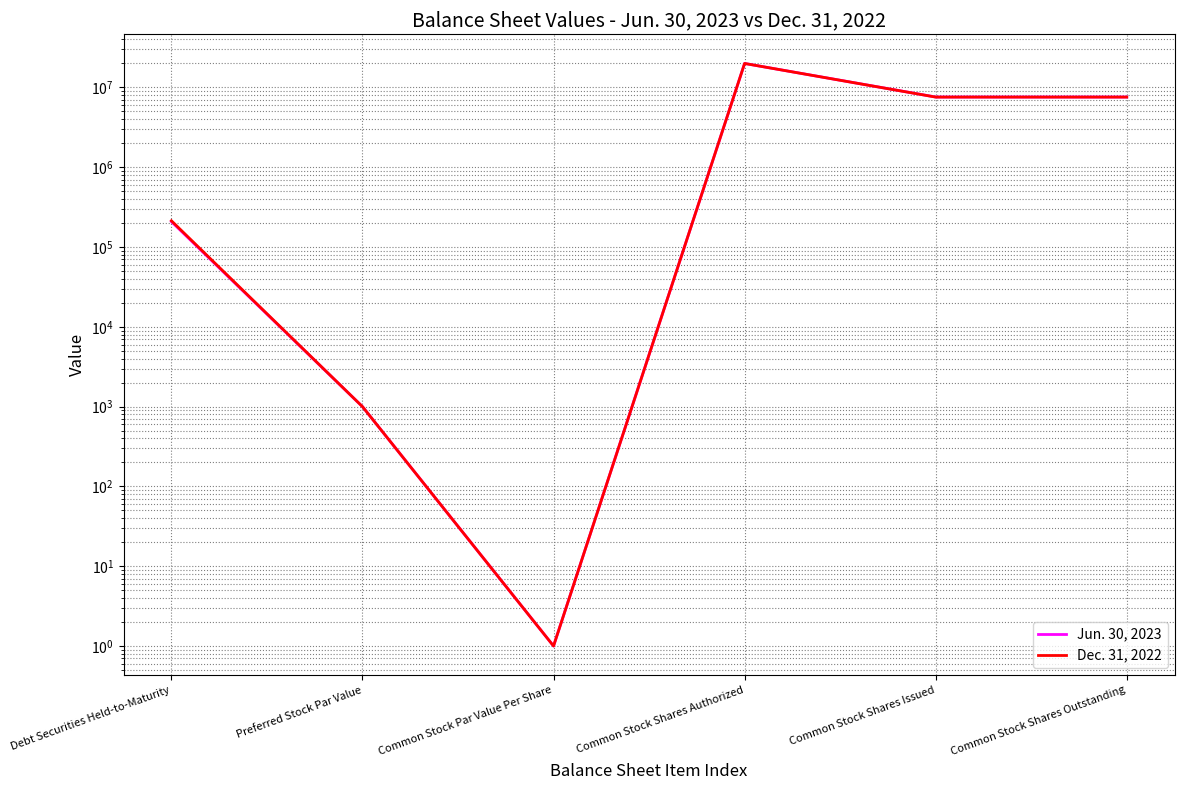

In Jun. 30, 2023, how many points are higher than both neighbors (excluding endpoints)?

1